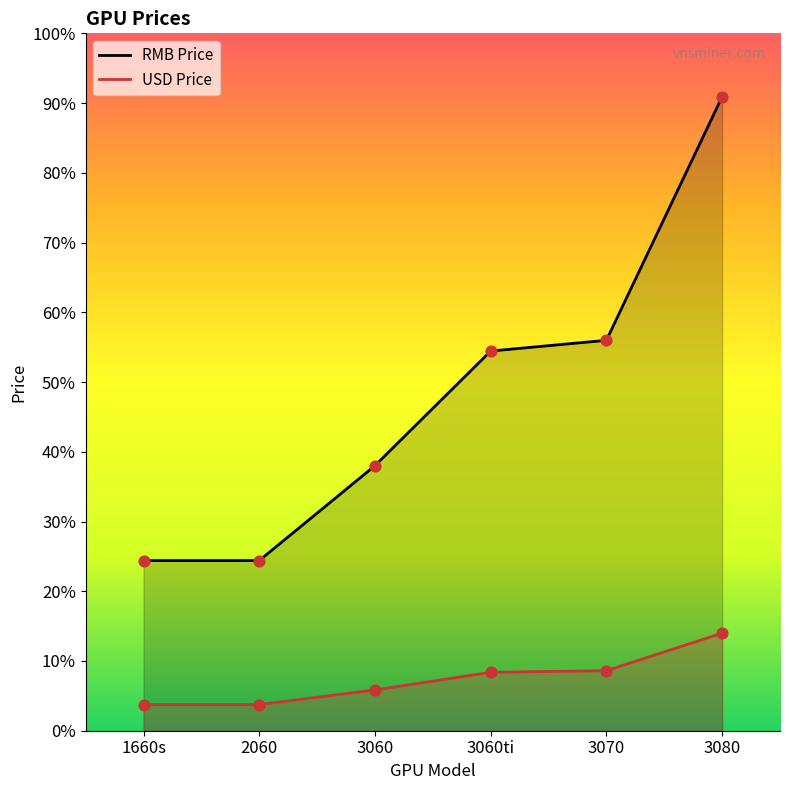

Which series has the largest Y range (max minus min)?

RMB Price